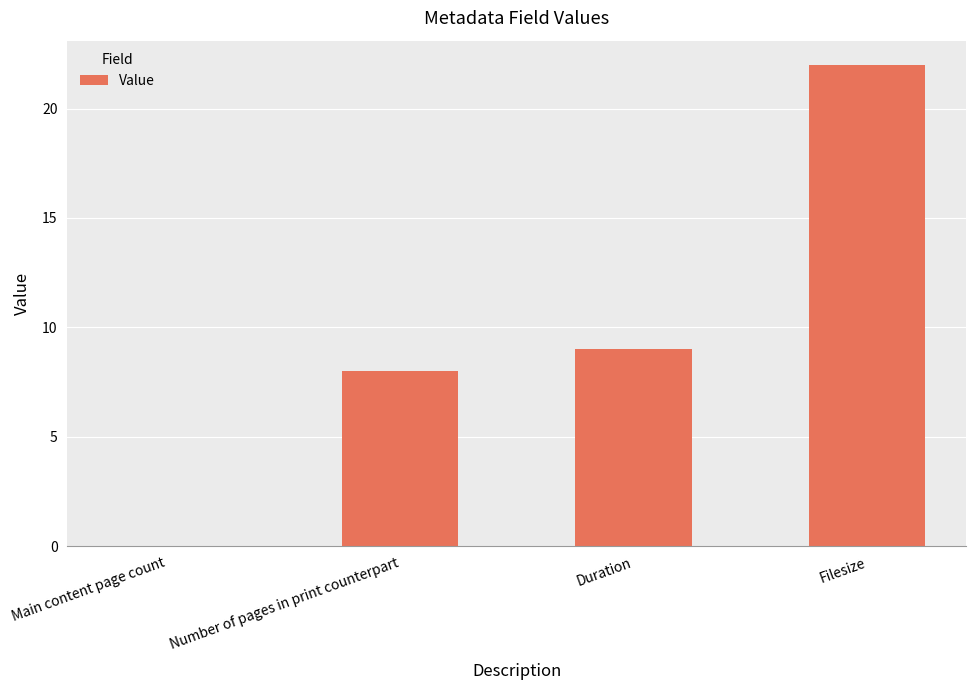

Read the value at Filesize, to the nearest 10.

20